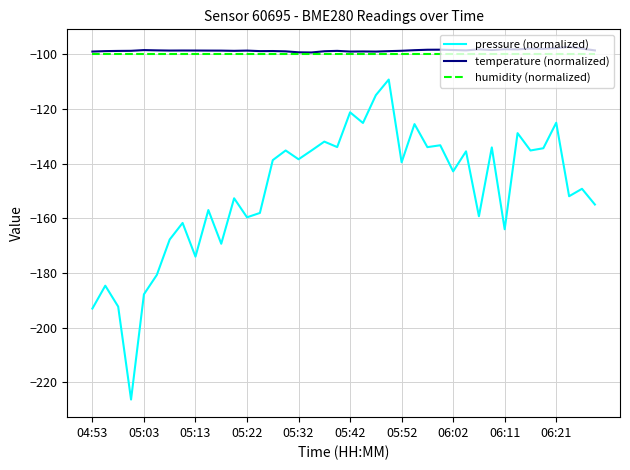

Which series has the widest spread of values?

pressure (normalized)